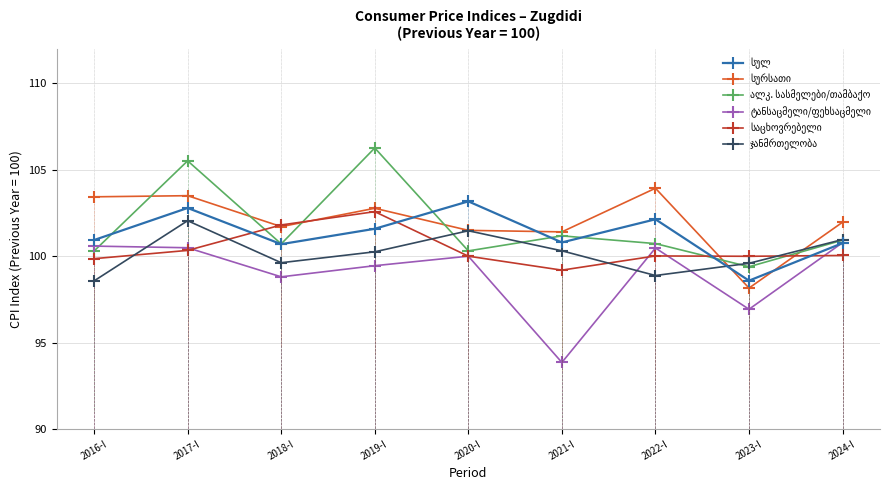

How many values in the ჯანმრთელობა series exceed 100?

5